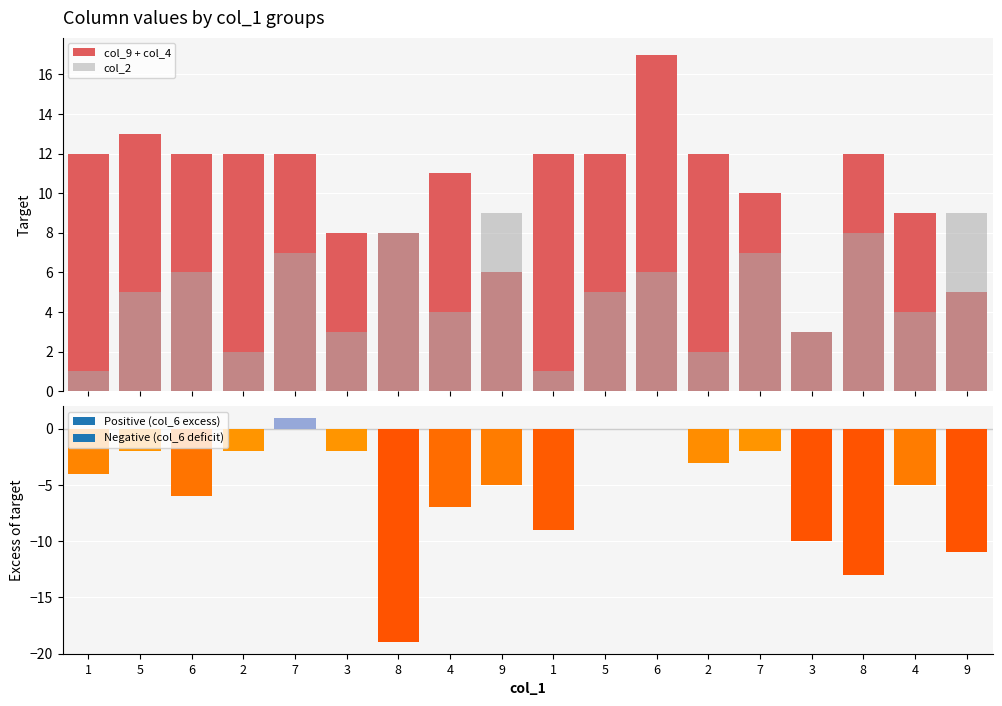

How many data points in col_9 + col_4 are above 12?

2